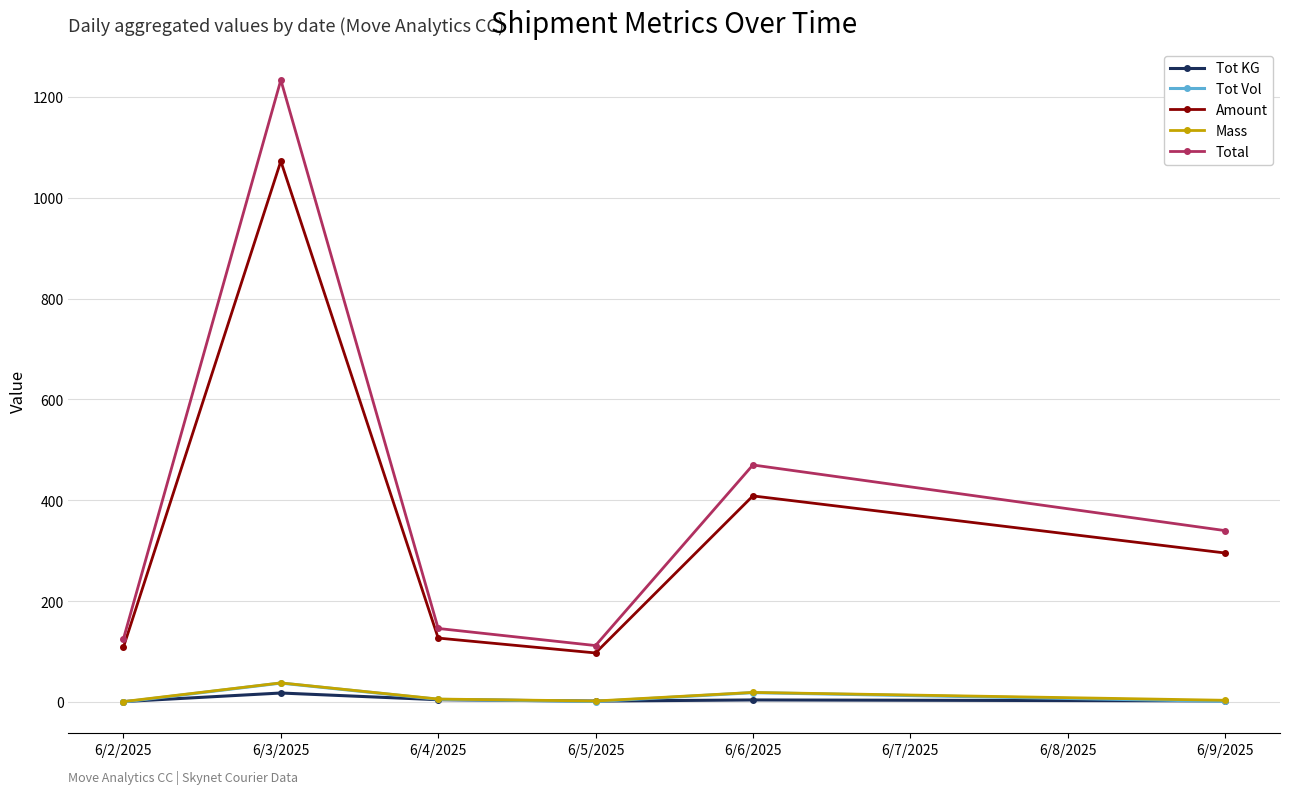

What are all the series names shown in the legend?

Tot KG, Tot Vol, Amount, Mass, Total